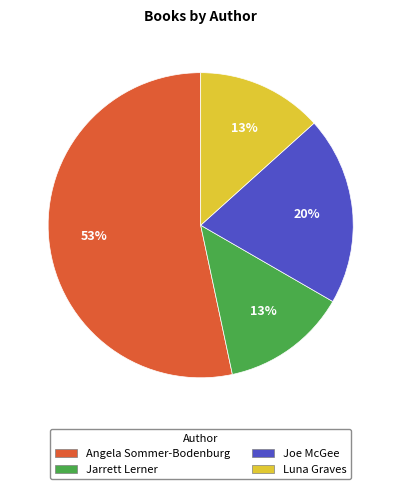

To the nearest percent, what is the difference between the largest and smallest slice percentages?

40%